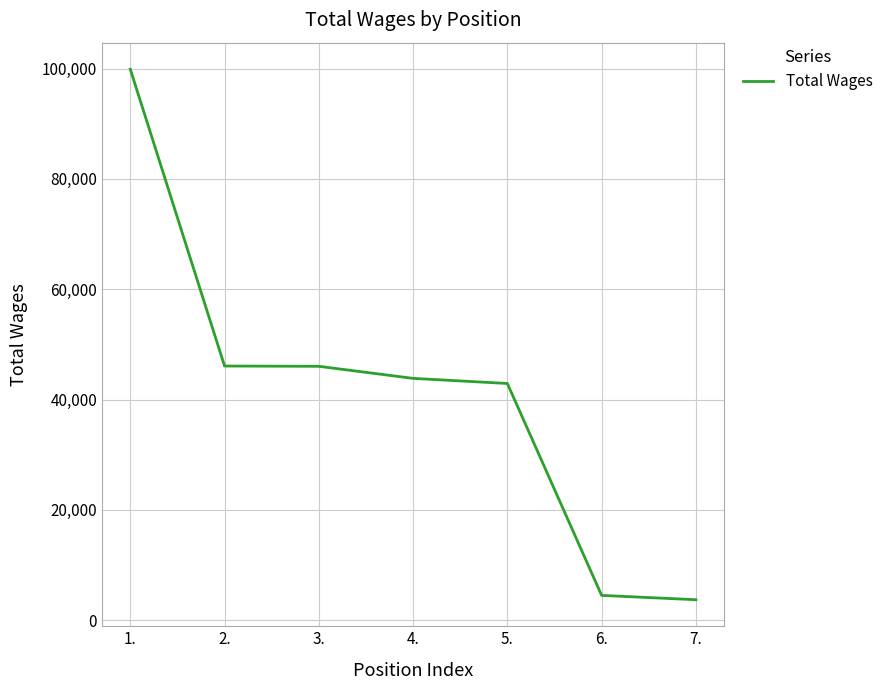

What is the ratio of the value at 3. to the value at 5.?

1.1